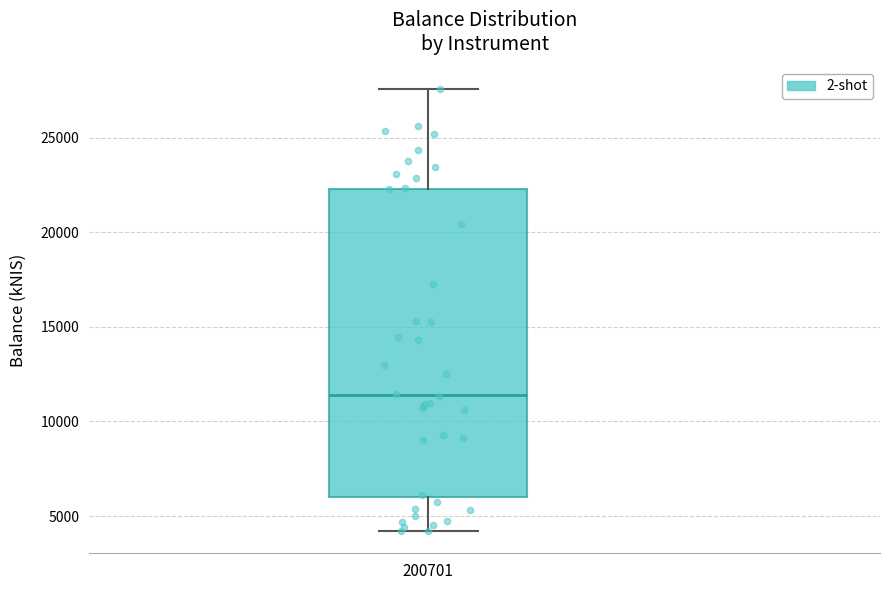

Read this box plot against the y-axis: the position of the median line, the range covered by the box, and the ends of both whiskers. The values are not printed on the chart, so give them approximately, as read against the axis.

median 11500, box 6000 to 22500, whiskers 4000 to 27500